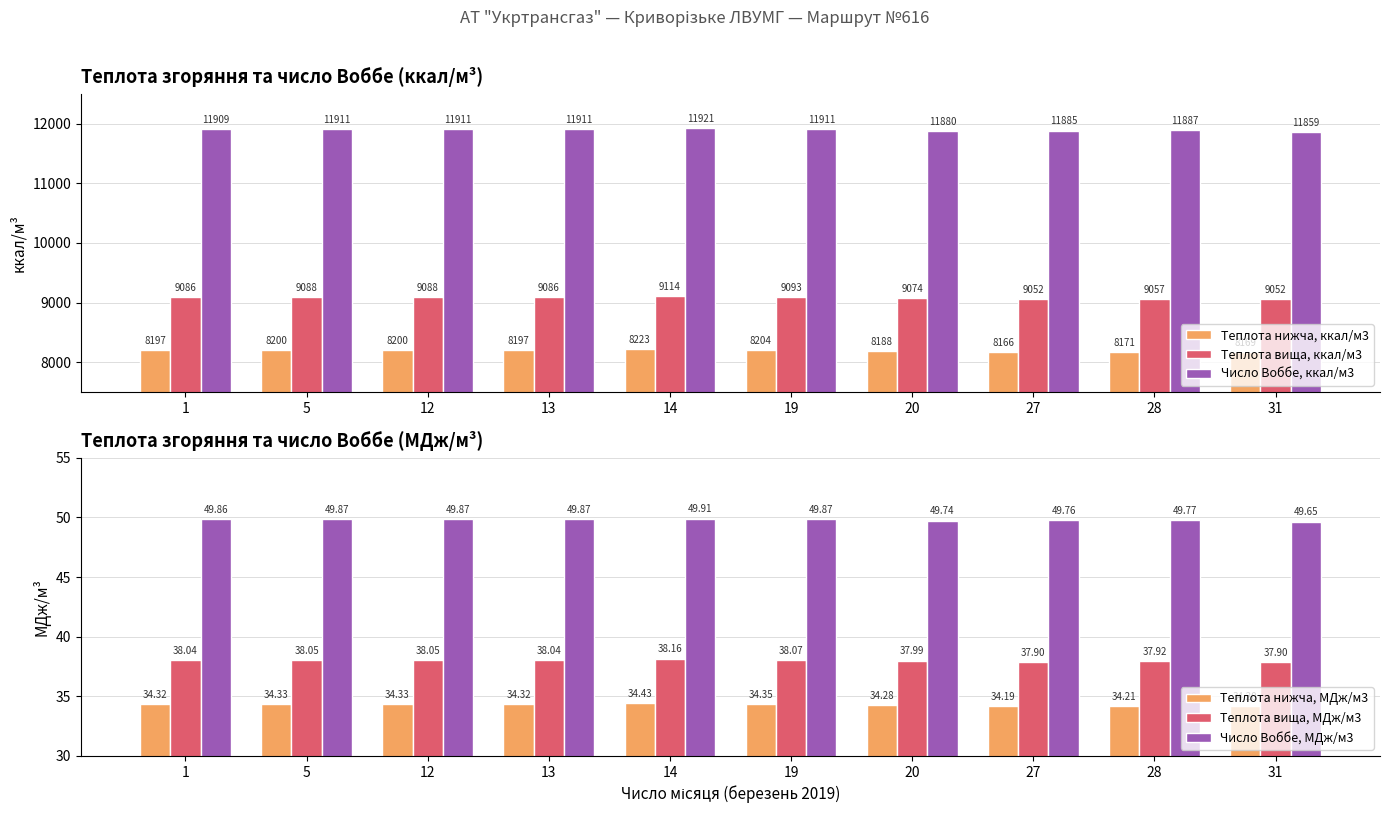

What is the difference between the maximum and minimum values in the Число Воббе, МДж/м3 series?

0.3